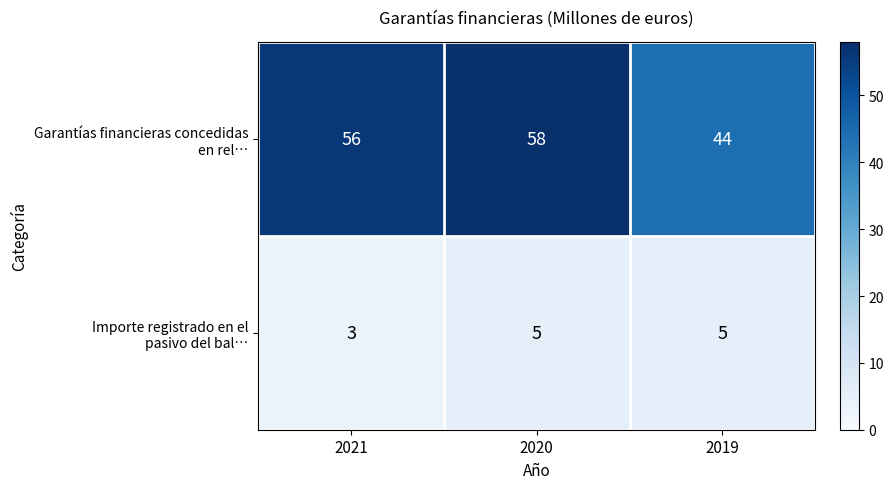

Which category has the highest value across all series?

2020